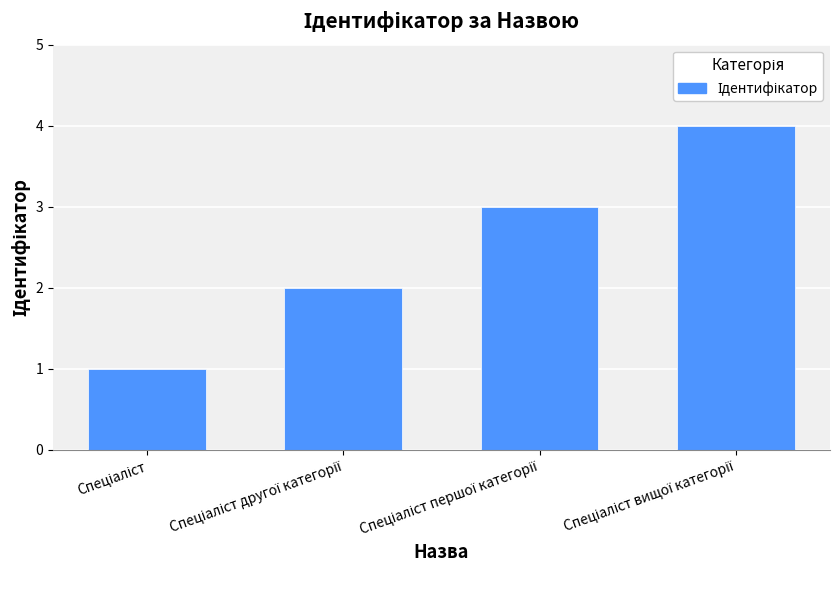

What is the maximum value shown in the chart?

4